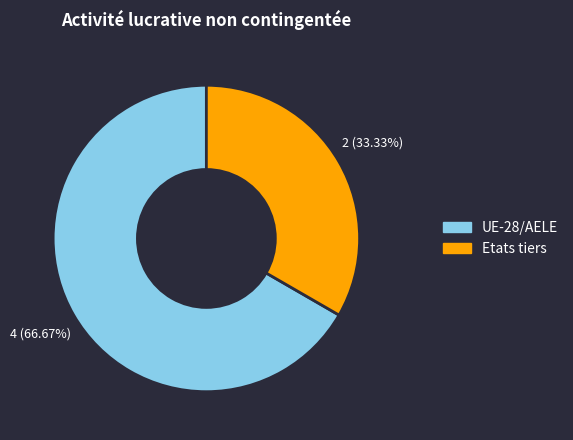

Count the number of slices in the pie.

2